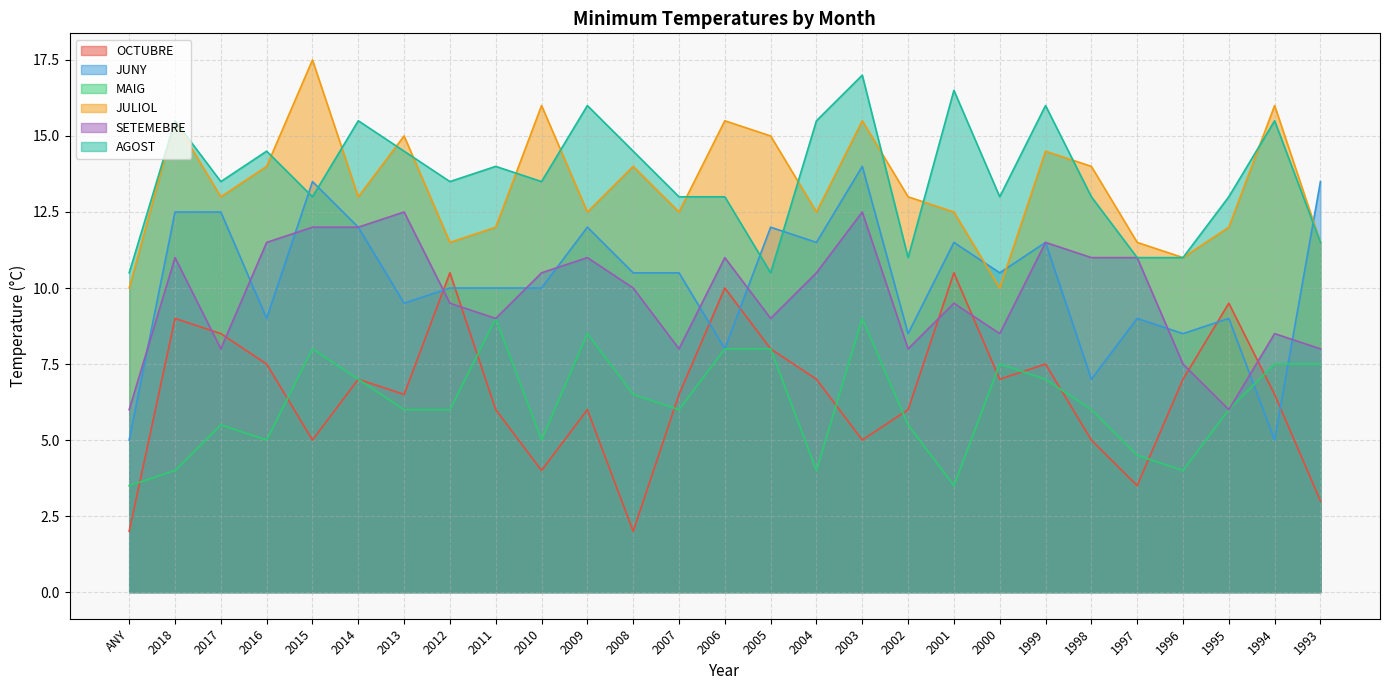

What is the minimum value for JUNY?

5.0